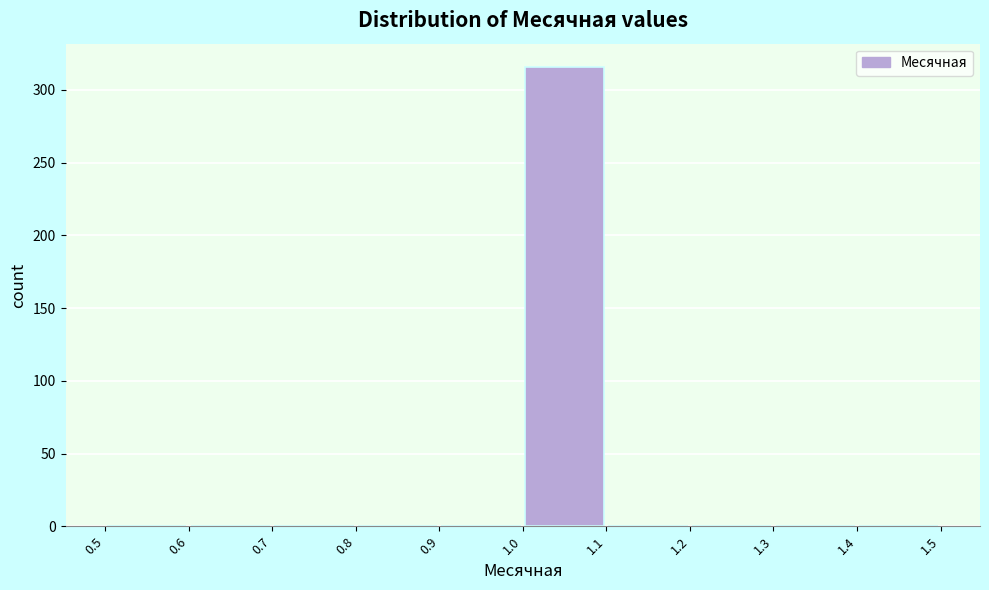

Over which range of the x-axis is the bar tallest?

1.0 to 1.1